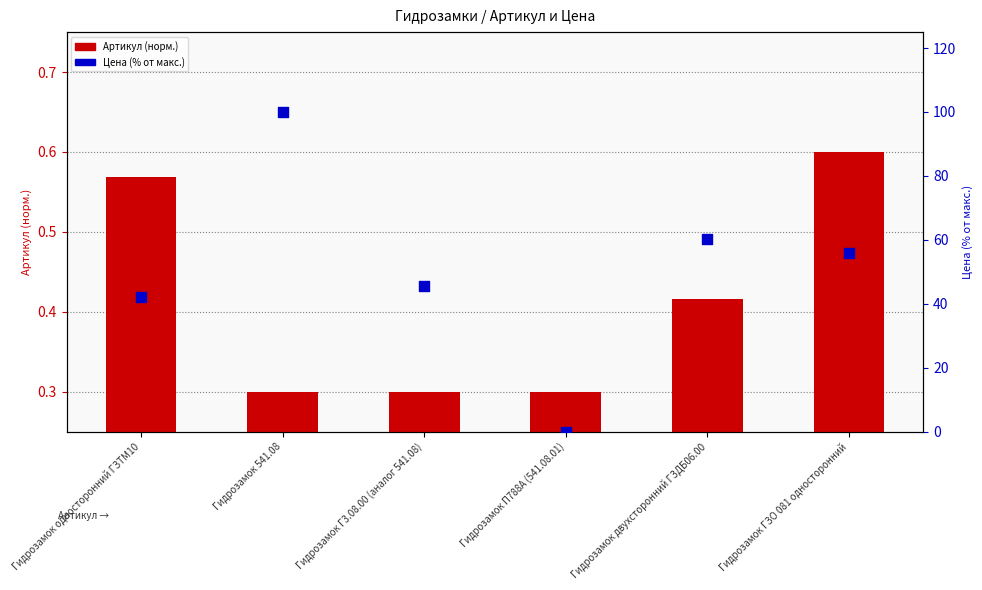

What is the total value across all series at Гидрозамок двухсторонний ГЗДБ06.00?

60.7